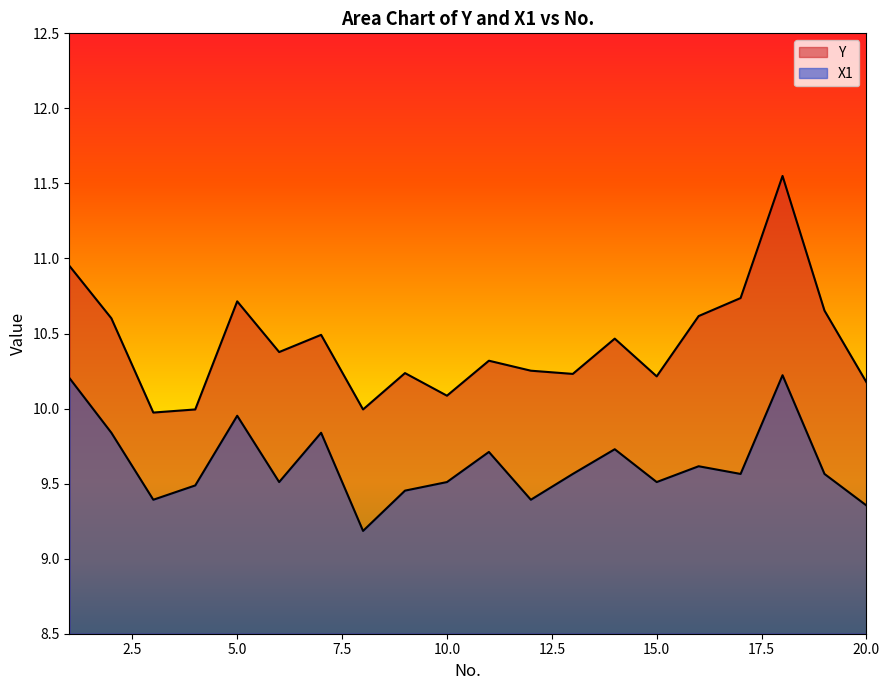

What is the difference between the Y values at 10 and 15?

0.1